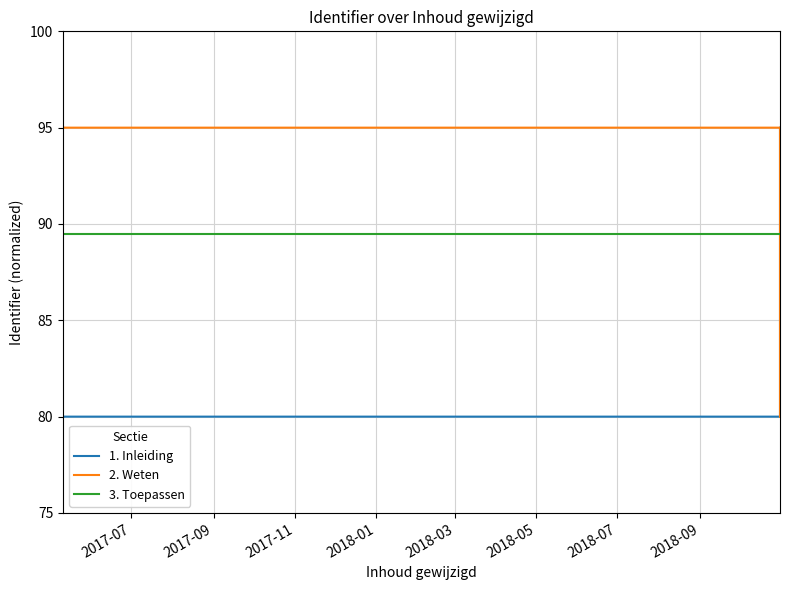

What is the label of the 15th point from the right?

2017-09